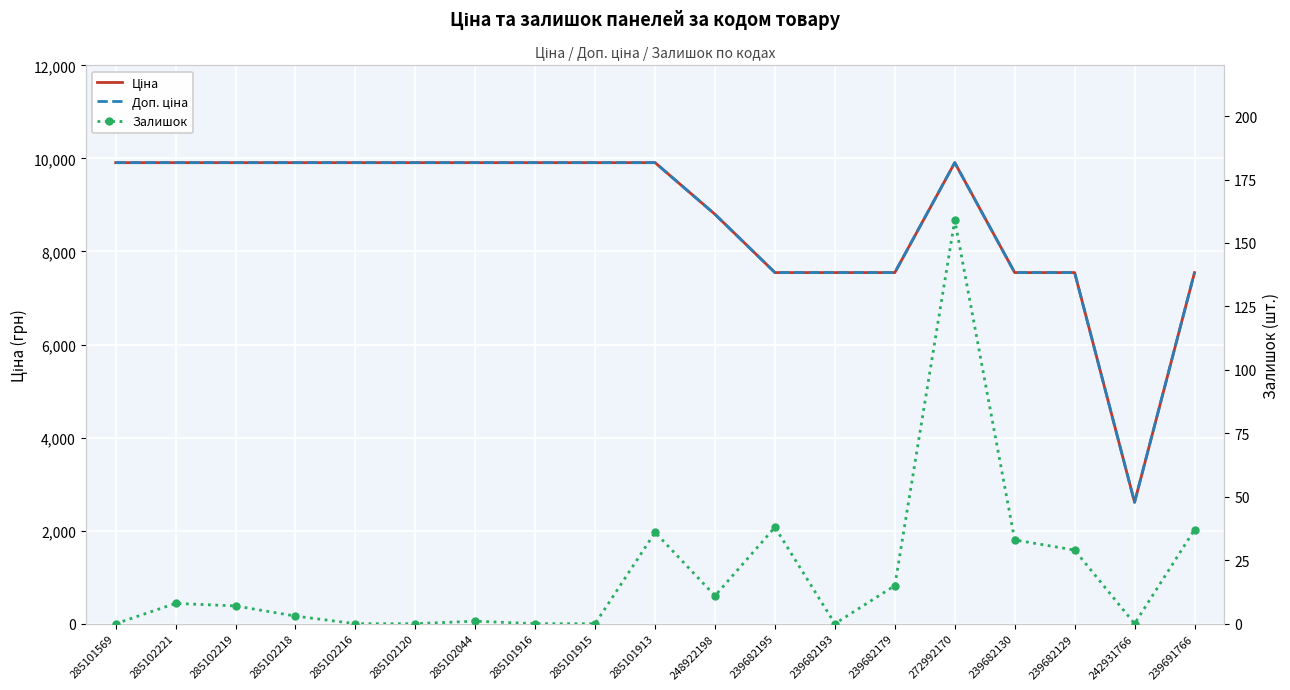

True or false: Ціна has a value of 13338.5 at 239682193.

False